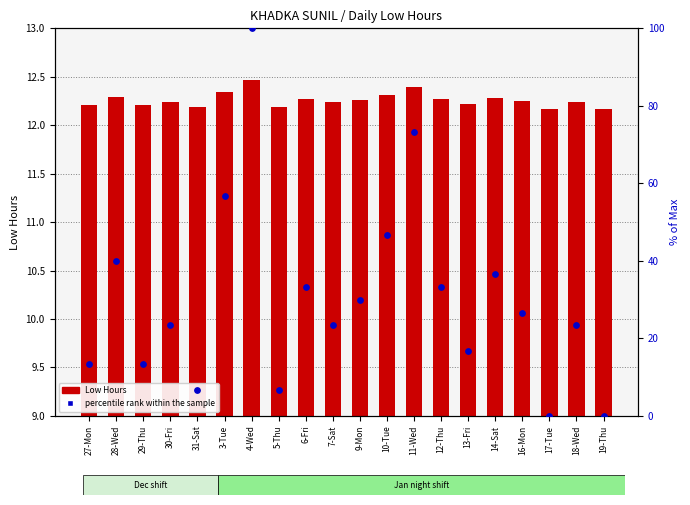

What are all the series names shown in the legend?

Low Hours, percentile rank within the sample